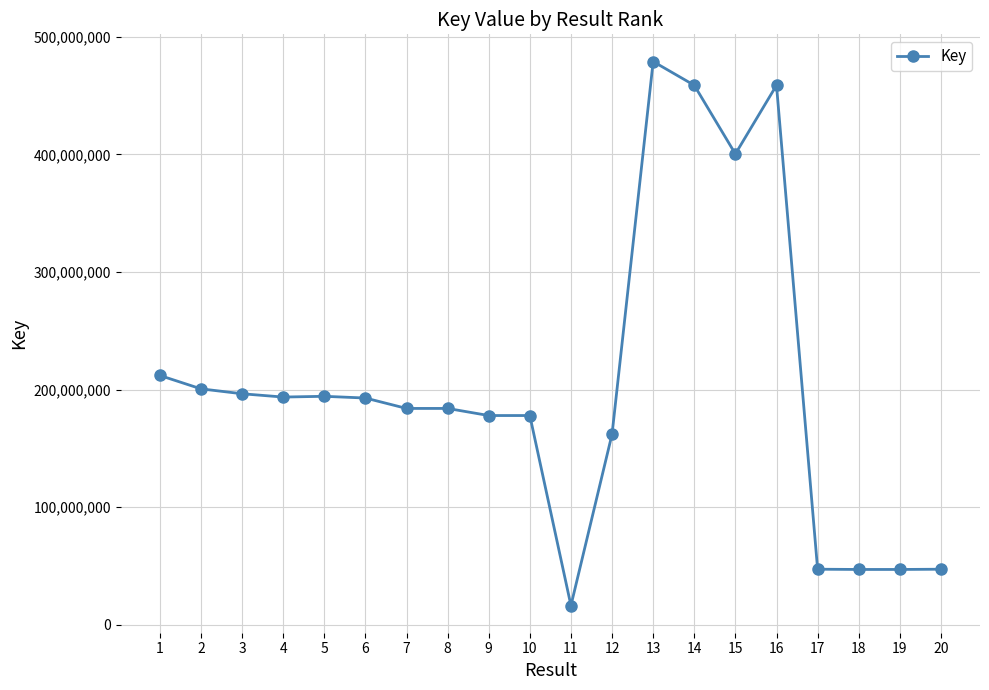

What is the value of the 15th point from the left?

400389837